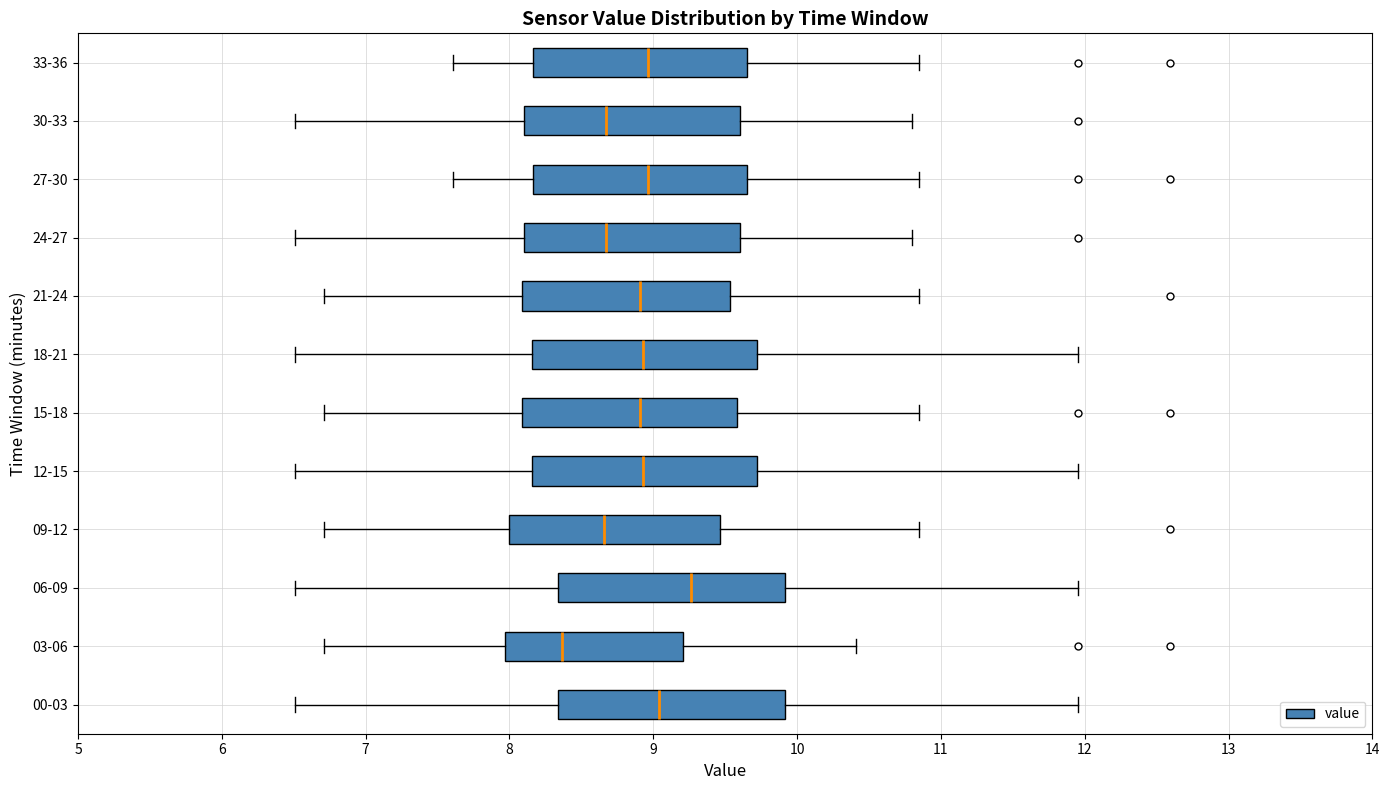

Reading bottom to top, transcribe this box plot: for each box, give where its median line is, the range the box spans, and where its two whiskers end, as read against the x-axis. The values are not printed on the chart, so give them approximately, as read against the axis.

00-03: median 9.0, box 8.3 to 9.9, whiskers 6.5 to 12.0
03-06: median 8.4, box 8.0 to 9.2, whiskers 6.7 to 10.4
06-09: median 9.3, box 8.3 to 9.9, whiskers 6.5 to 12.0
09-12: median 8.7, box 8.0 to 9.5, whiskers 6.7 to 10.9
12-15: median 8.9, box 8.2 to 9.7, whiskers 6.5 to 12.0
15-18: median 8.9, box 8.1 to 9.6, whiskers 6.7 to 10.9
18-21: median 8.9, box 8.2 to 9.7, whiskers 6.5 to 12.0
21-24: median 8.9, box 8.1 to 9.5, whiskers 6.7 to 10.9
24-27: median 8.7, box 8.1 to 9.6, whiskers 6.5 to 10.8
27-30: median 9.0, box 8.2 to 9.7, whiskers 7.6 to 10.9
30-33: median 8.7, box 8.1 to 9.6, whiskers 6.5 to 10.8
33-36: median 9.0, box 8.2 to 9.7, whiskers 7.6 to 10.9